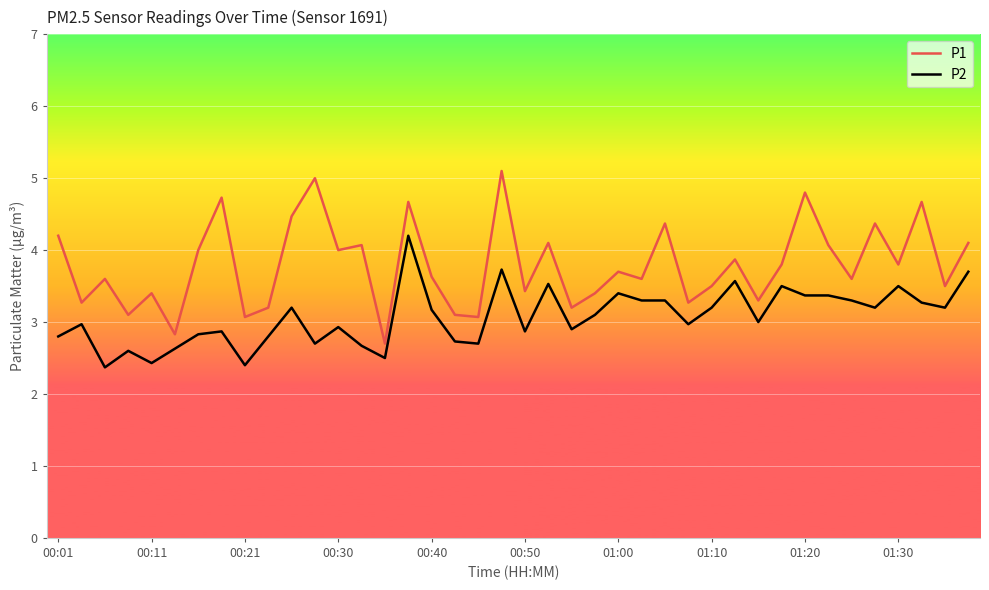

True or false: P2 and P1 intersect in this chart.

False